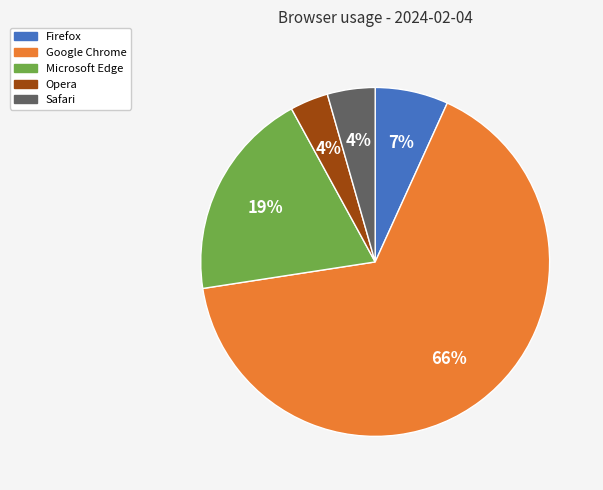

Is it true that Opera is 4% of the pie?

True